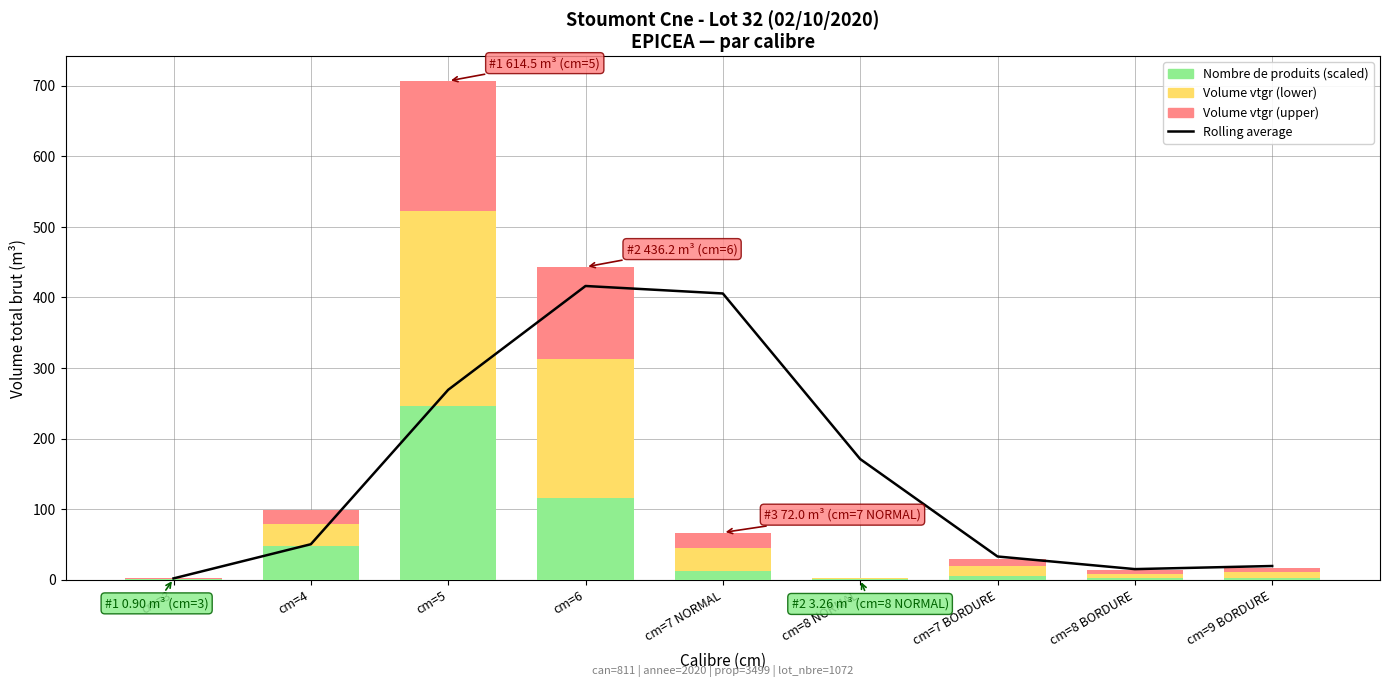

Which series has the largest range (max minus min)?

Rolling average